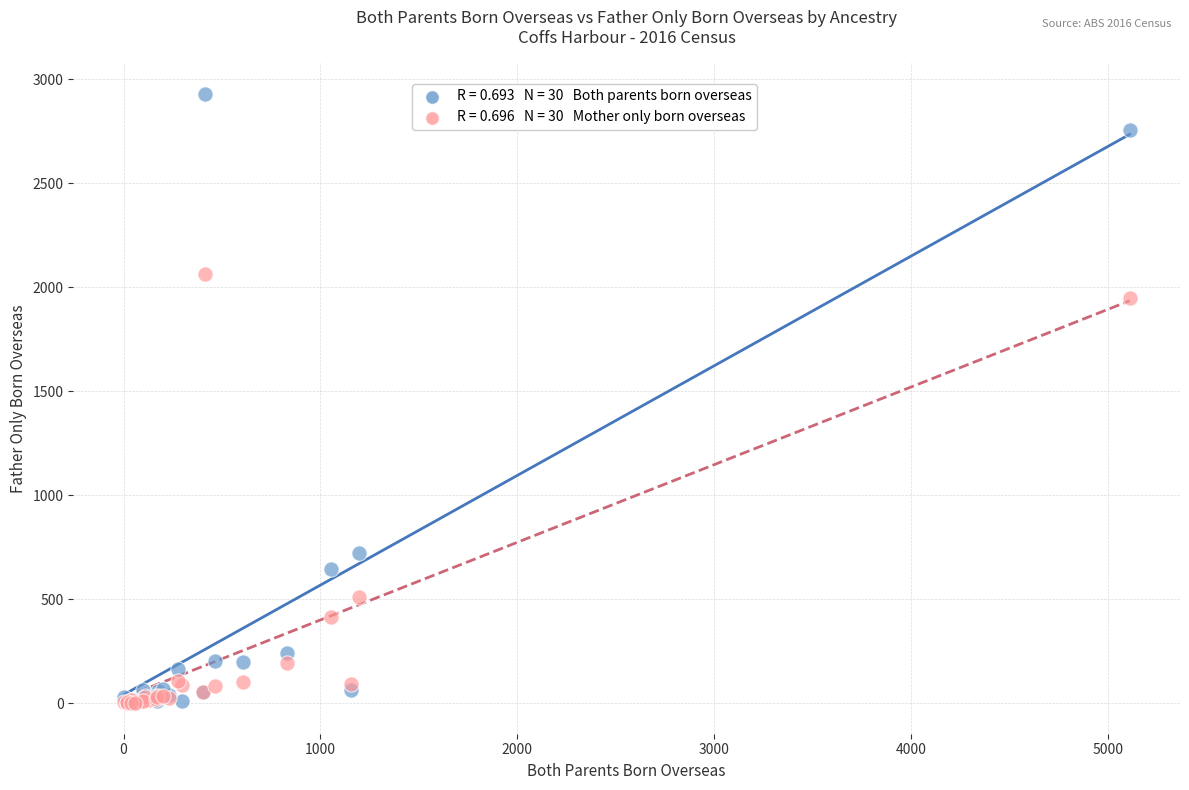

Across all series, what Y value is closest to 1465?

1947